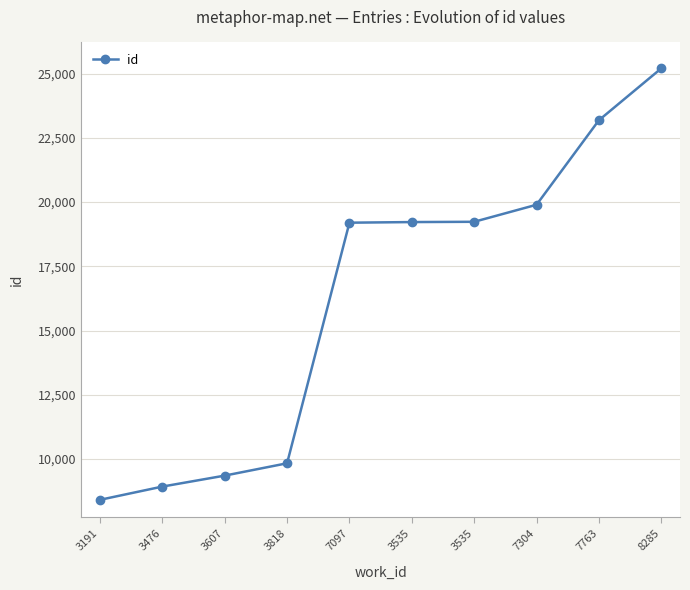

Which category has the lowest value across all series?

3191